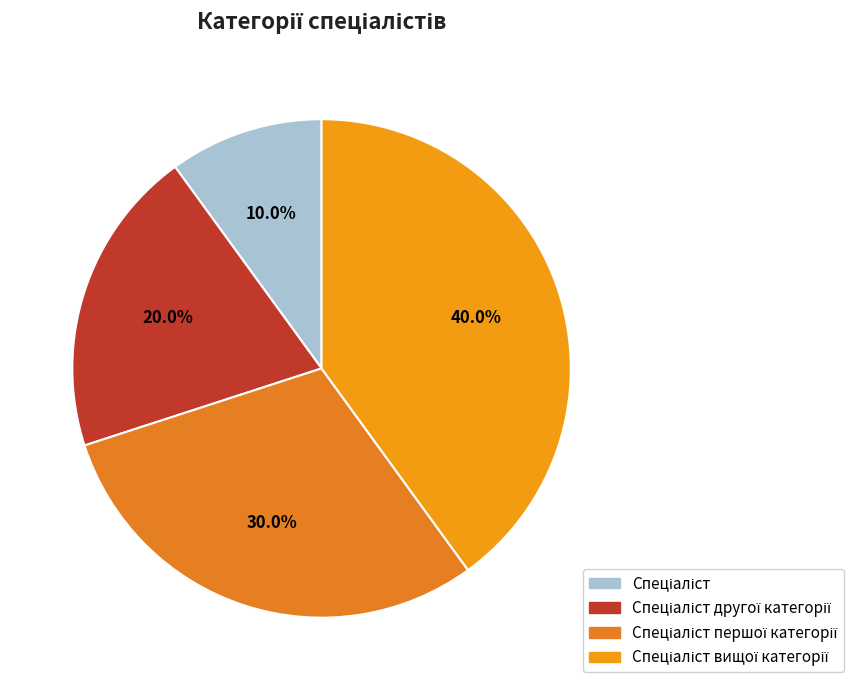

True or false: Спеціаліст першої категорії accounts for 37% of the total.

False